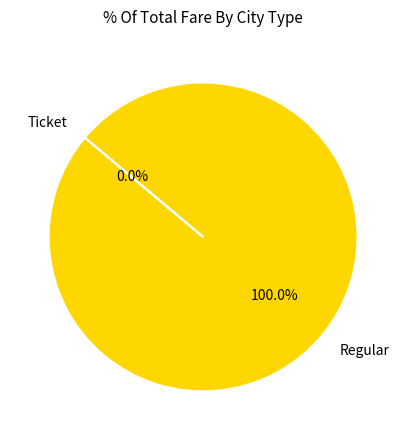

Do Ticket and Regular together represent more than half of the pie?

Yes